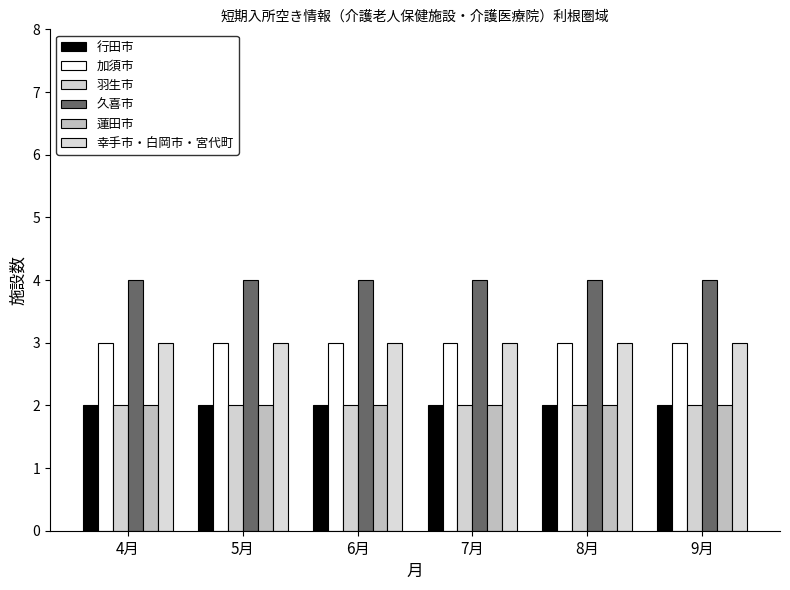

At which label does 久喜市 reach its minimum?

4月